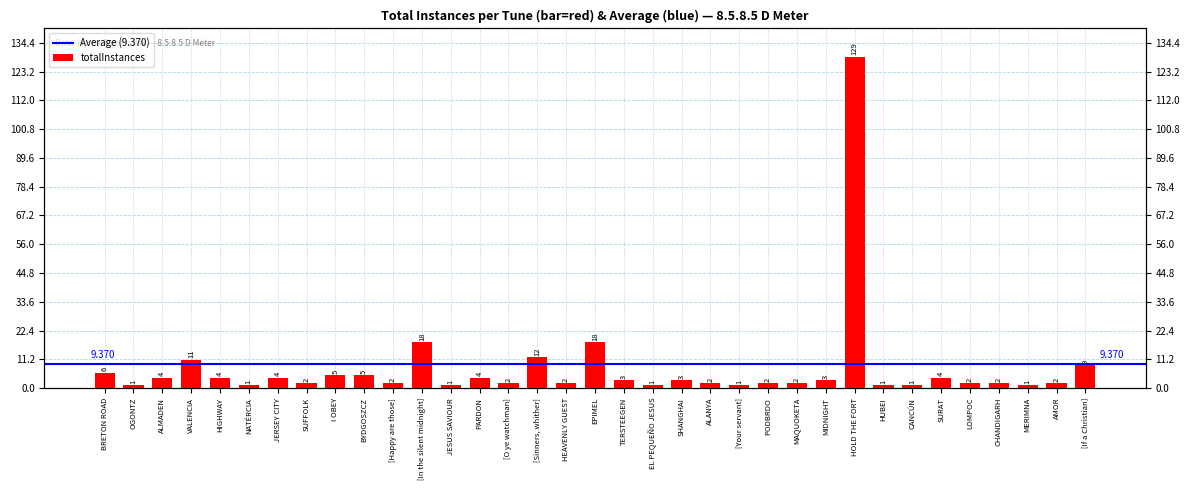

List the labels in order of value, smallest first.

OGONTZ, NATÉRCIA, JESUS SAVIOUR, EL PEQUEÑO JESUS, [Your servant], HUBEI, CANCÚN, MERIMNA, SUFFOLK, [Happy are those], [O ye watchman], HEAVENLY GUEST, ALANYA, PODBRDO, MAQUOKETA, LOMPOC, CHANDIGARH, AMOR, TERSTEEGEN, SHANGHAI, MIDNIGHT, ALMADEN, HIGHWAY, JERSEY CITY, PARDON, SURAT, I OBEY, BYDGOSZCZ, BRETON ROAD, [If a Christian], VALENCIA, [Sinners, whither], [In the silent midnight], EPIMEL, HOLD THE FORT